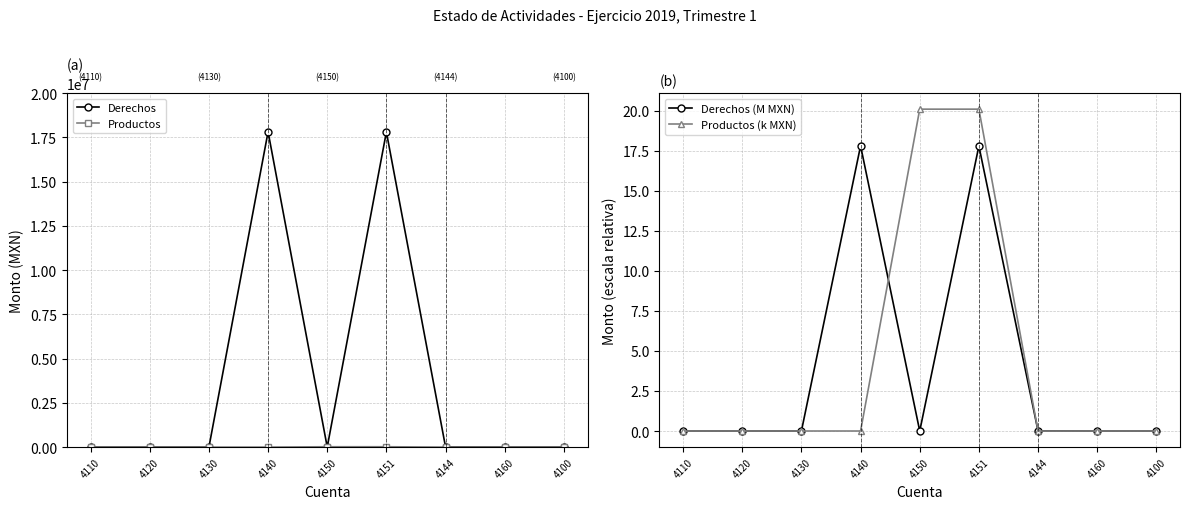

At how many categories does at least one series exceed 17114250?

2